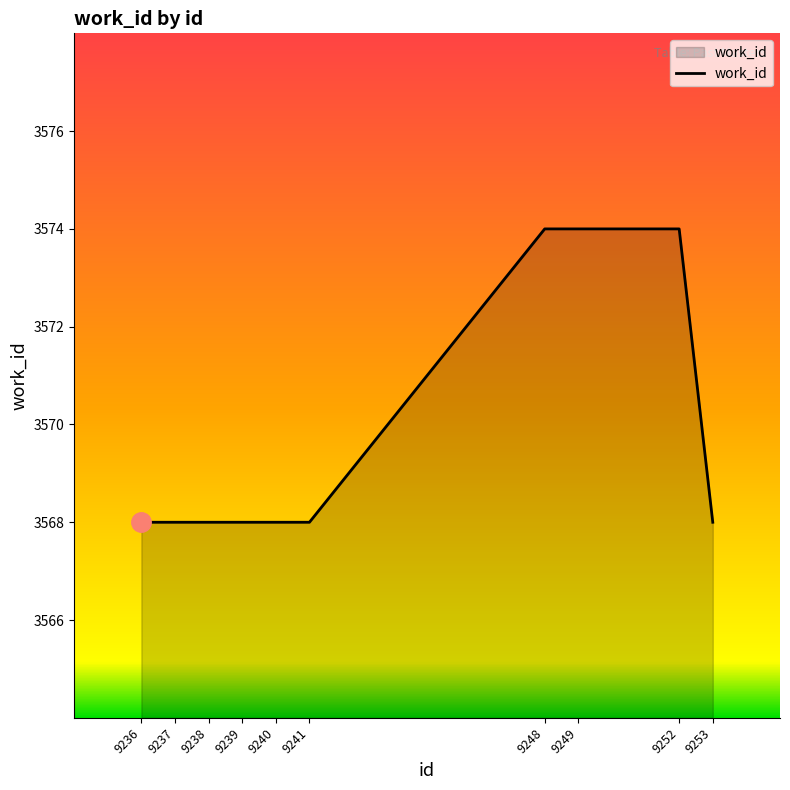

Reading right to left, what are all the values shown in this chart?

3568	3574	3574	3574	3568	3568	3568	3568	3568	3568